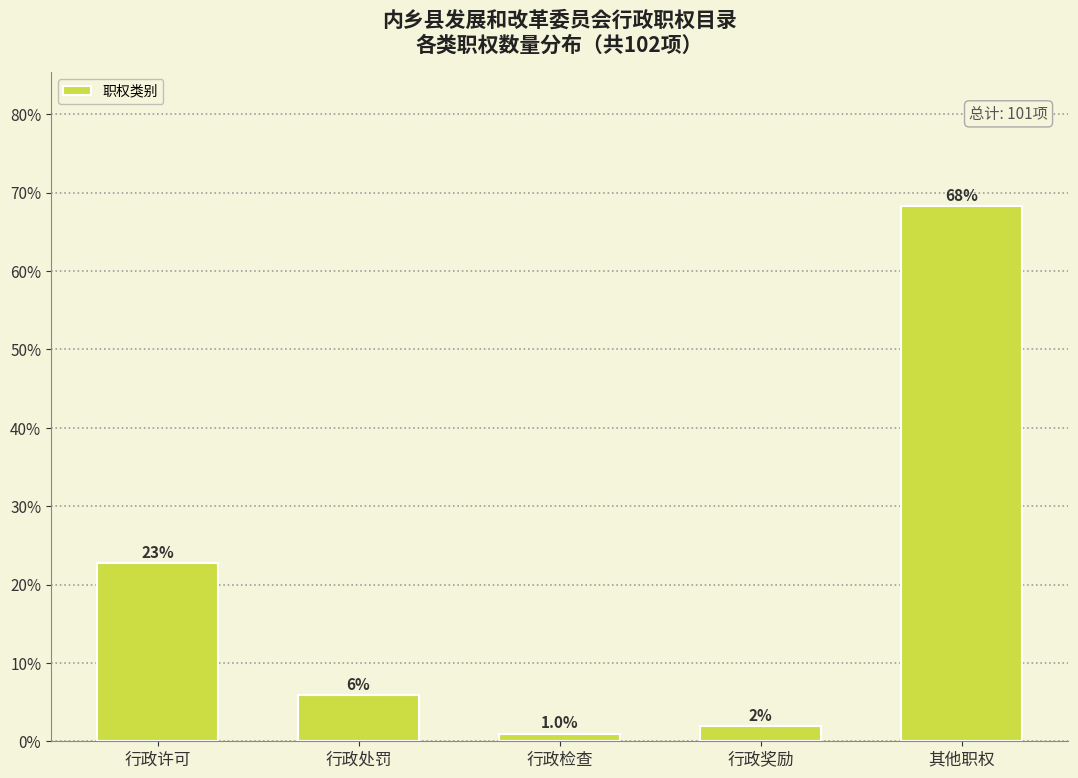

Which label corresponds to the largest value in the chart?

其他职权